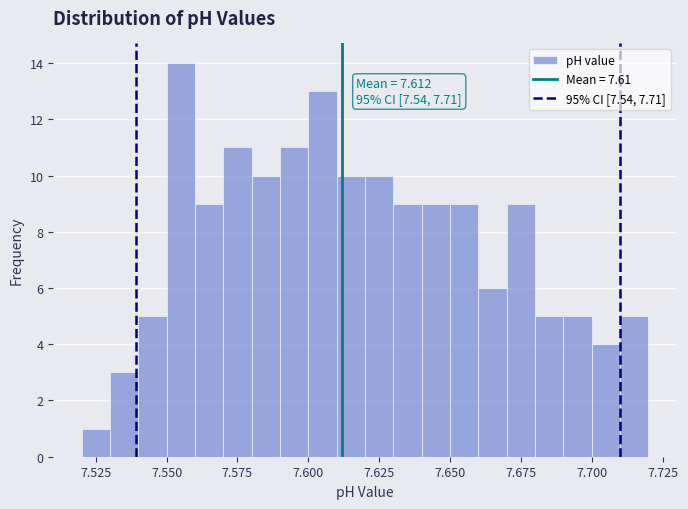

Read against the x-axis, roughly where is the centre of the tallest bar?

7.555